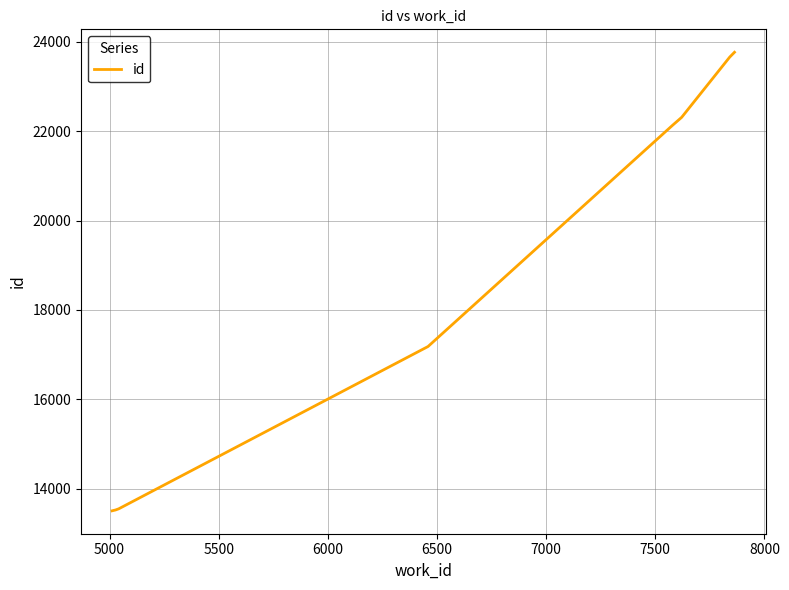

What is the maximum value shown in the chart?

23769